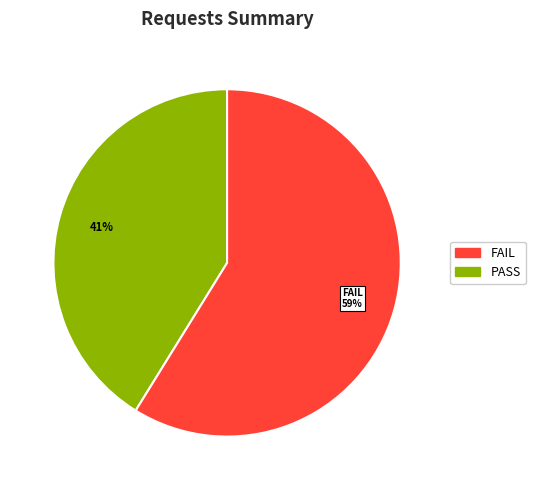

To the nearest percent, what is the average slice percentage?

50%